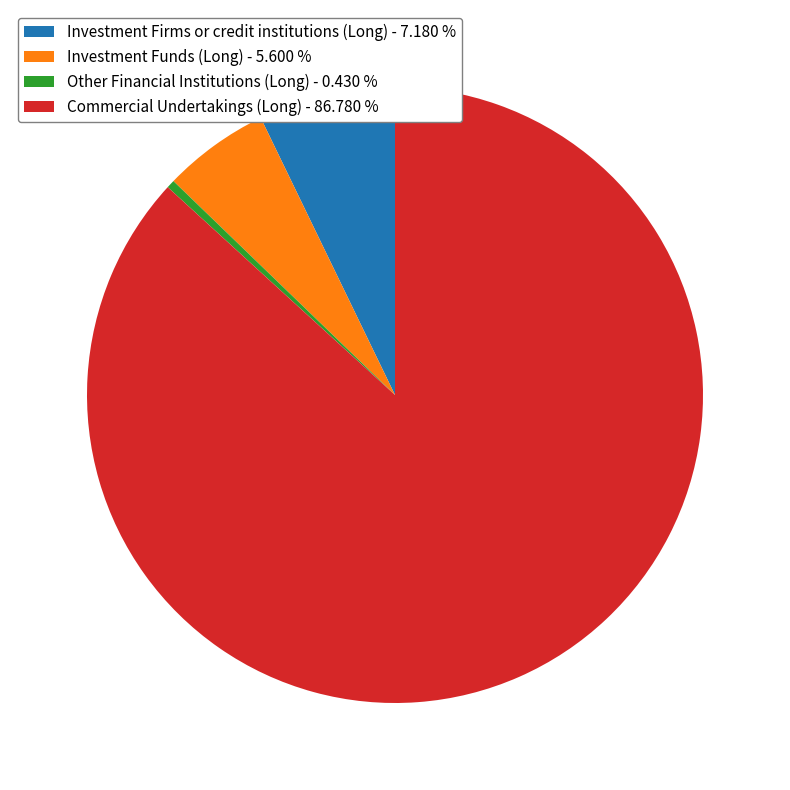

Is there any slice that represents more than half of the pie?

Yes